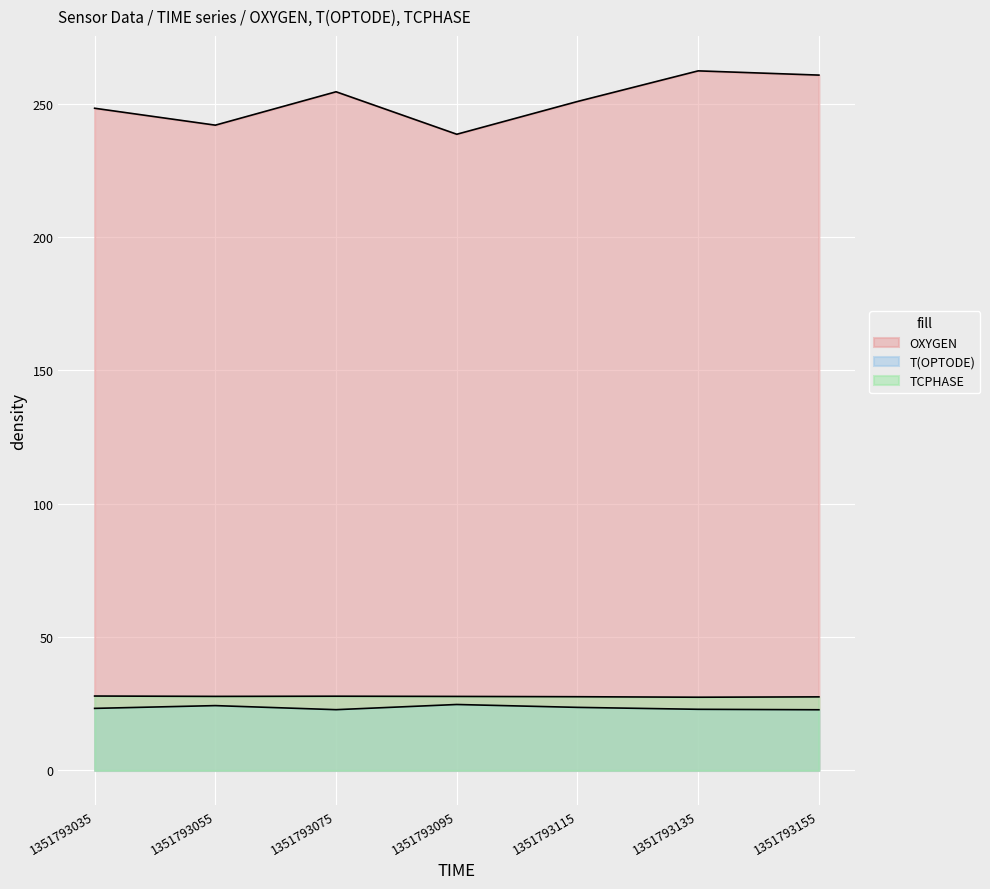

What is the sum of the T(OPTODE) values at 1351793055 and 1351793035?

47.6